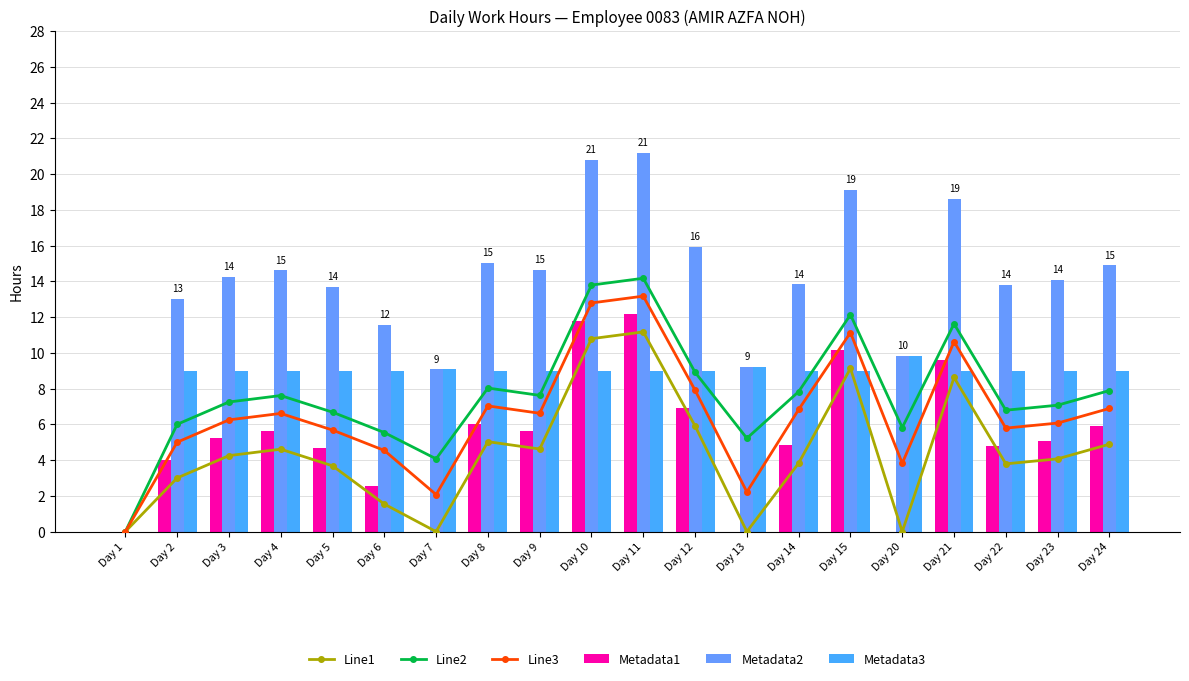

The Metadata1 series shows 4.7 at Day 5. True or false?

True